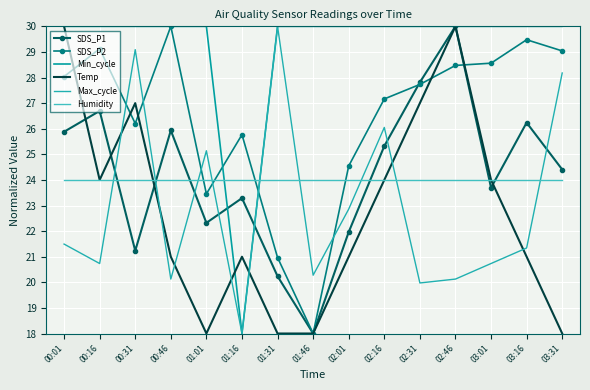

Rank the series at 00:16 from lowest to highest value.

Max_cycle, Temp, Humidity, SDS_P1, SDS_P2, Min_cycle